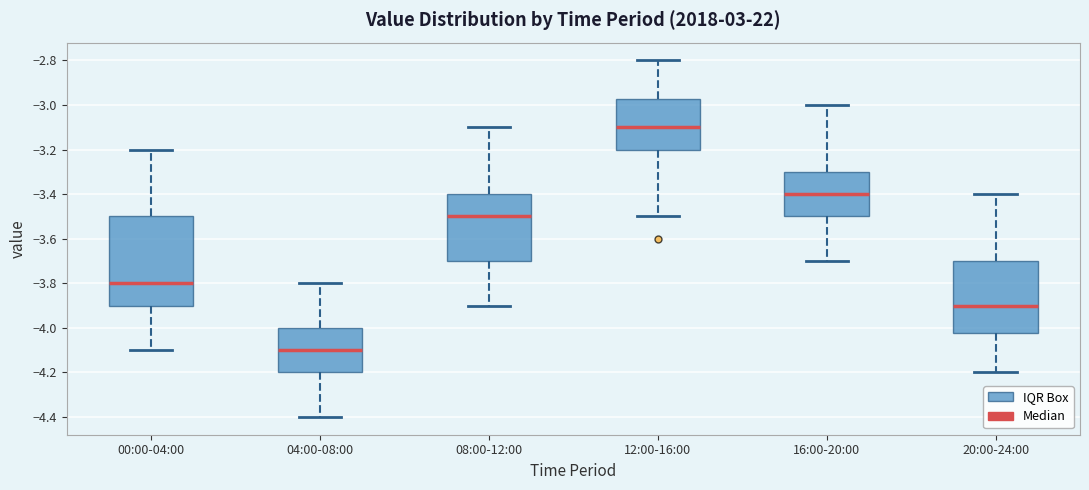

Where does the median line of the box for 00:00-04:00 sit on the y-axis? The values are not printed on the chart, so give them approximately, as read against the axis.

-3.80